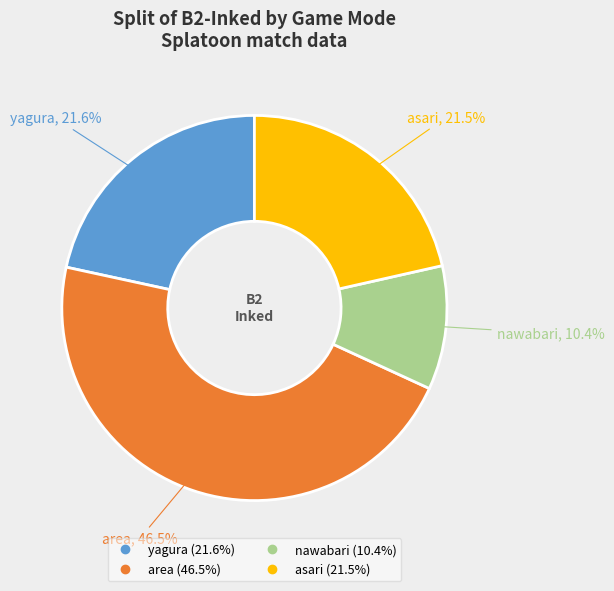

Does any single category account for the majority?

No